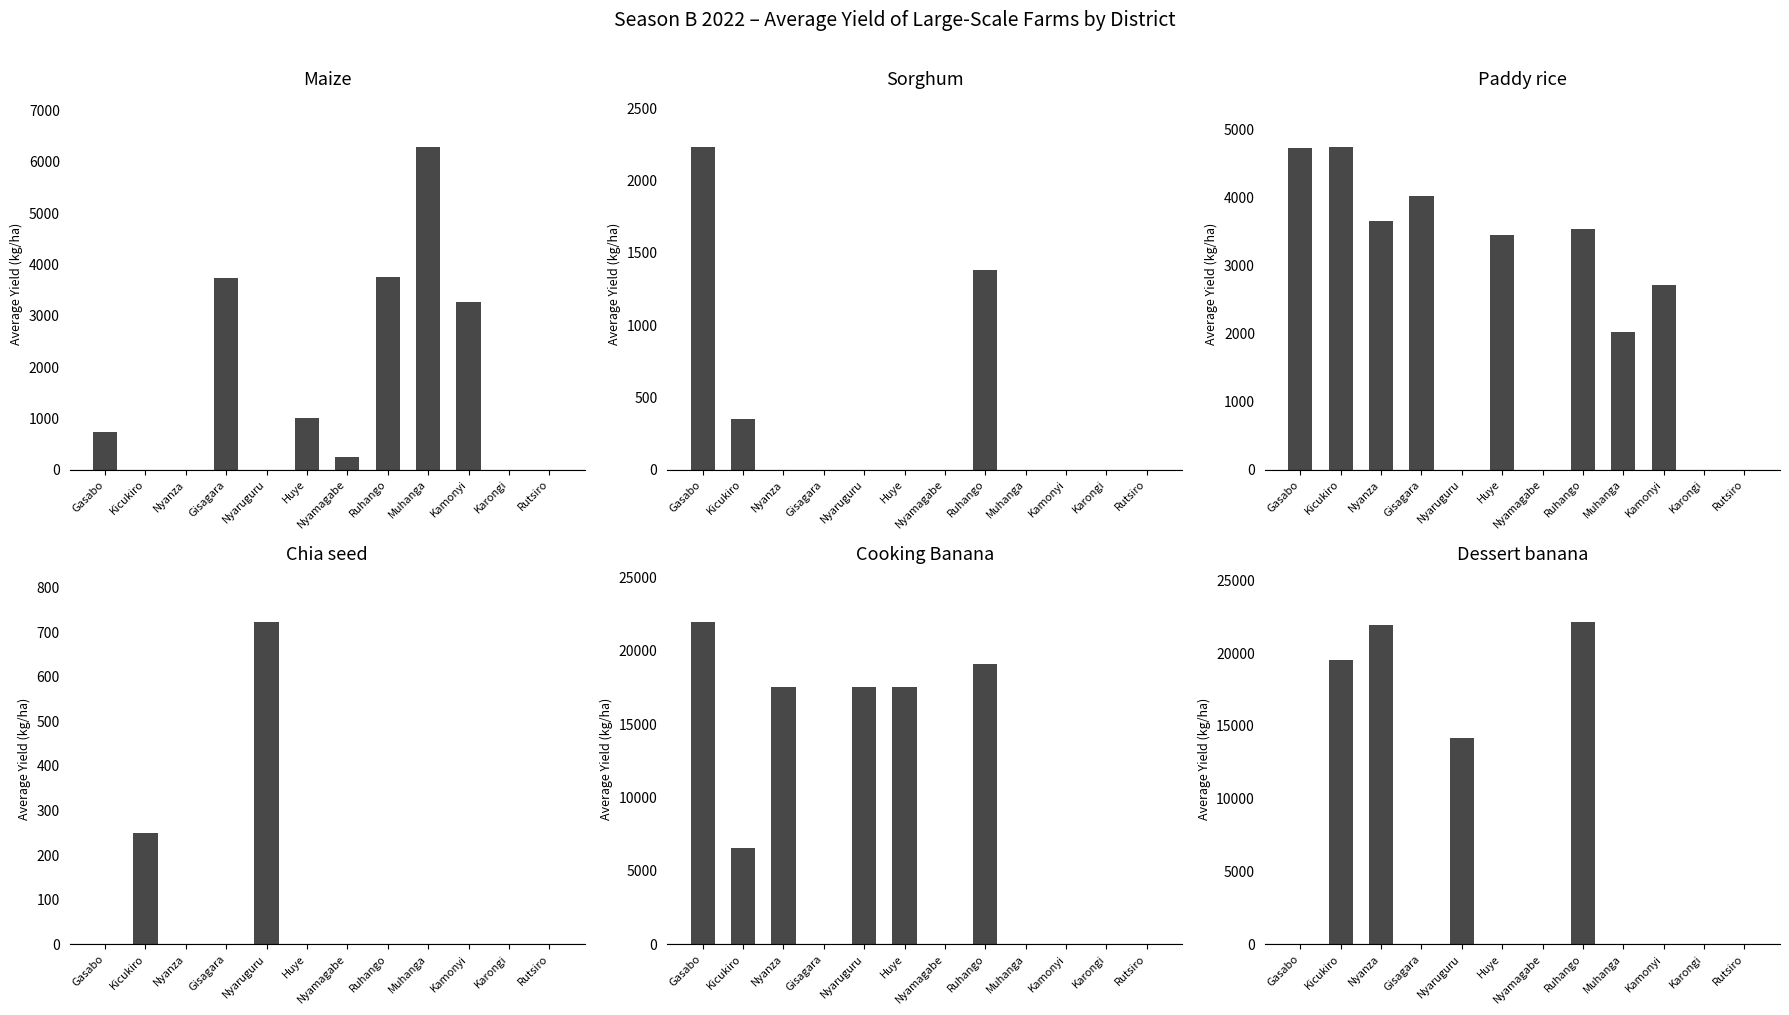

What is the approximate value of Maize at Nyamagabe?

256.7